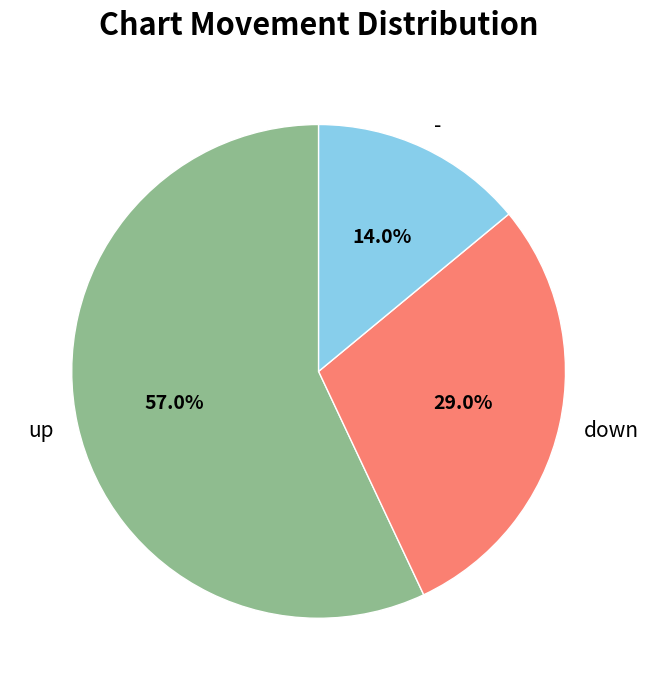

The - slice represents 14% of the pie. True or false?

True